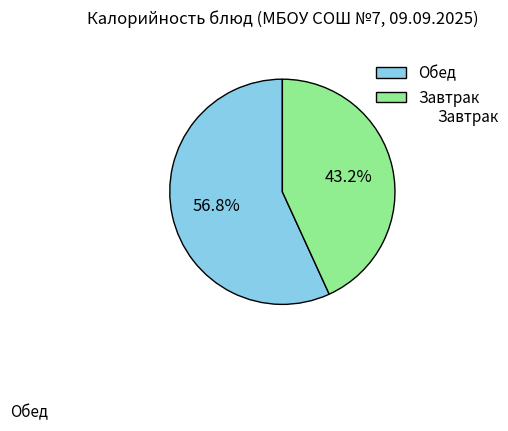

Combined, do Обед and Завтрак account for over 50%?

Yes